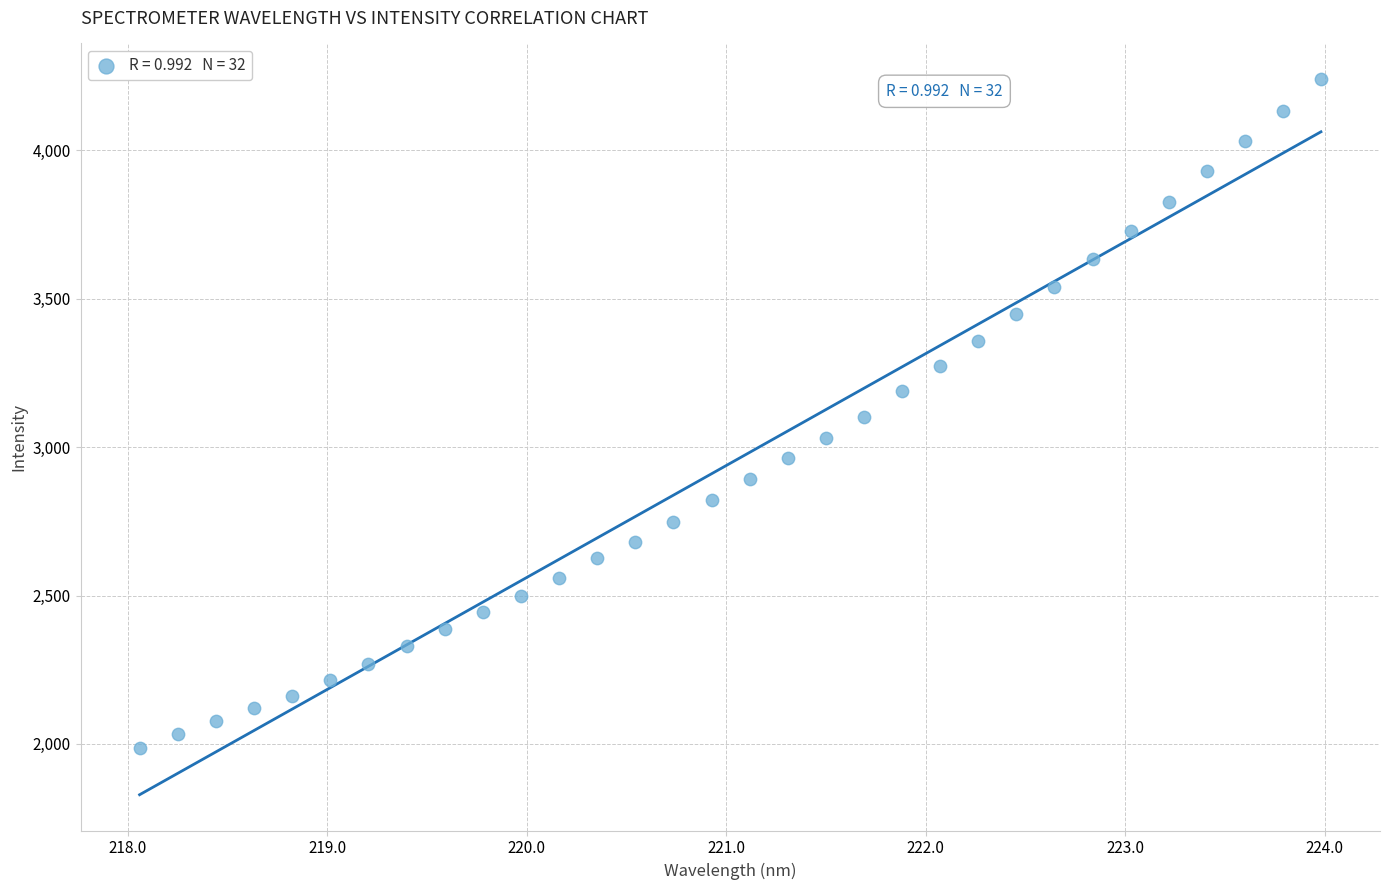

What is the range of Y values (max minus min)?

2254.0